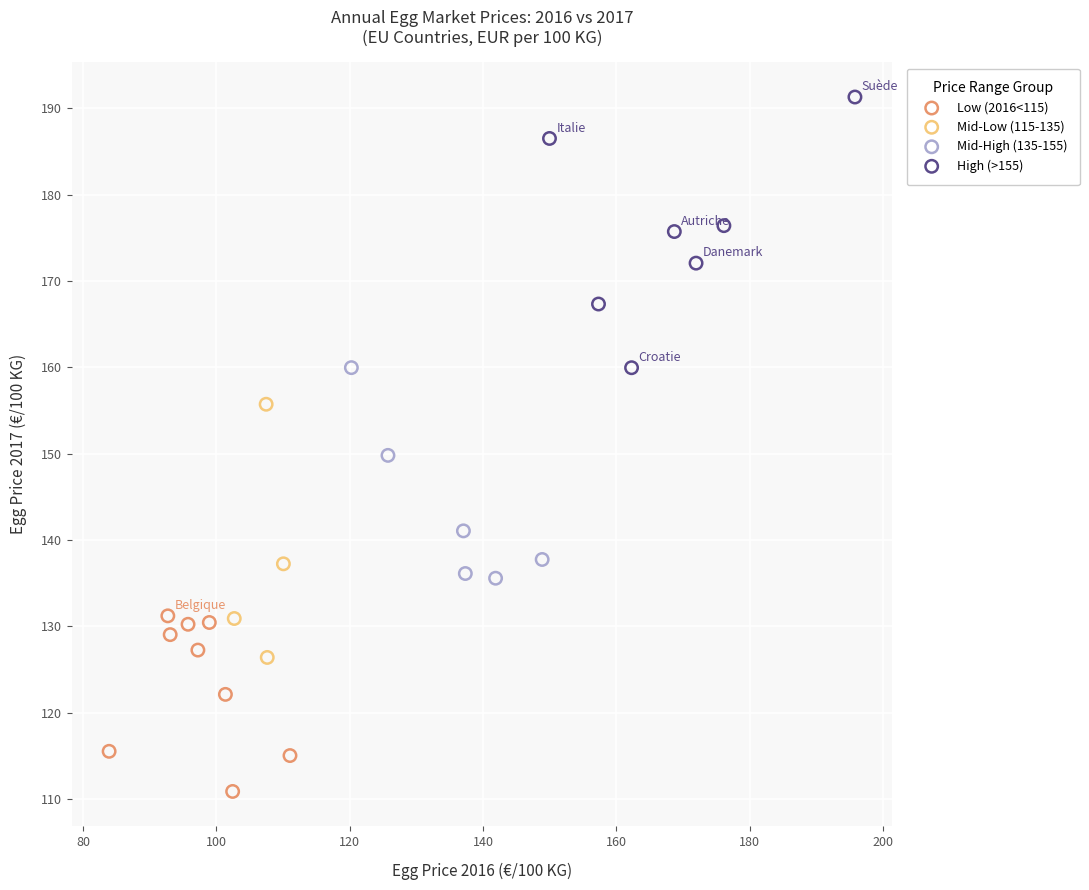

Which series reaches the maximum Y coordinate?

High (>155)